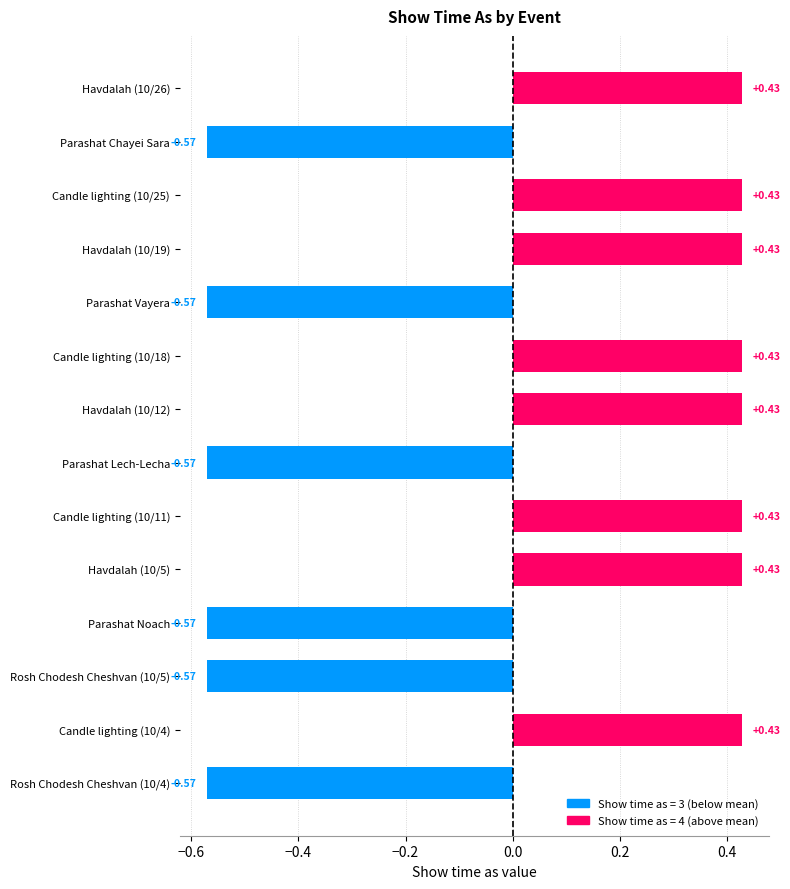

Which has a higher value, Parashat Lech-Lecha or Havdalah (10/26)?

Havdalah (10/26)